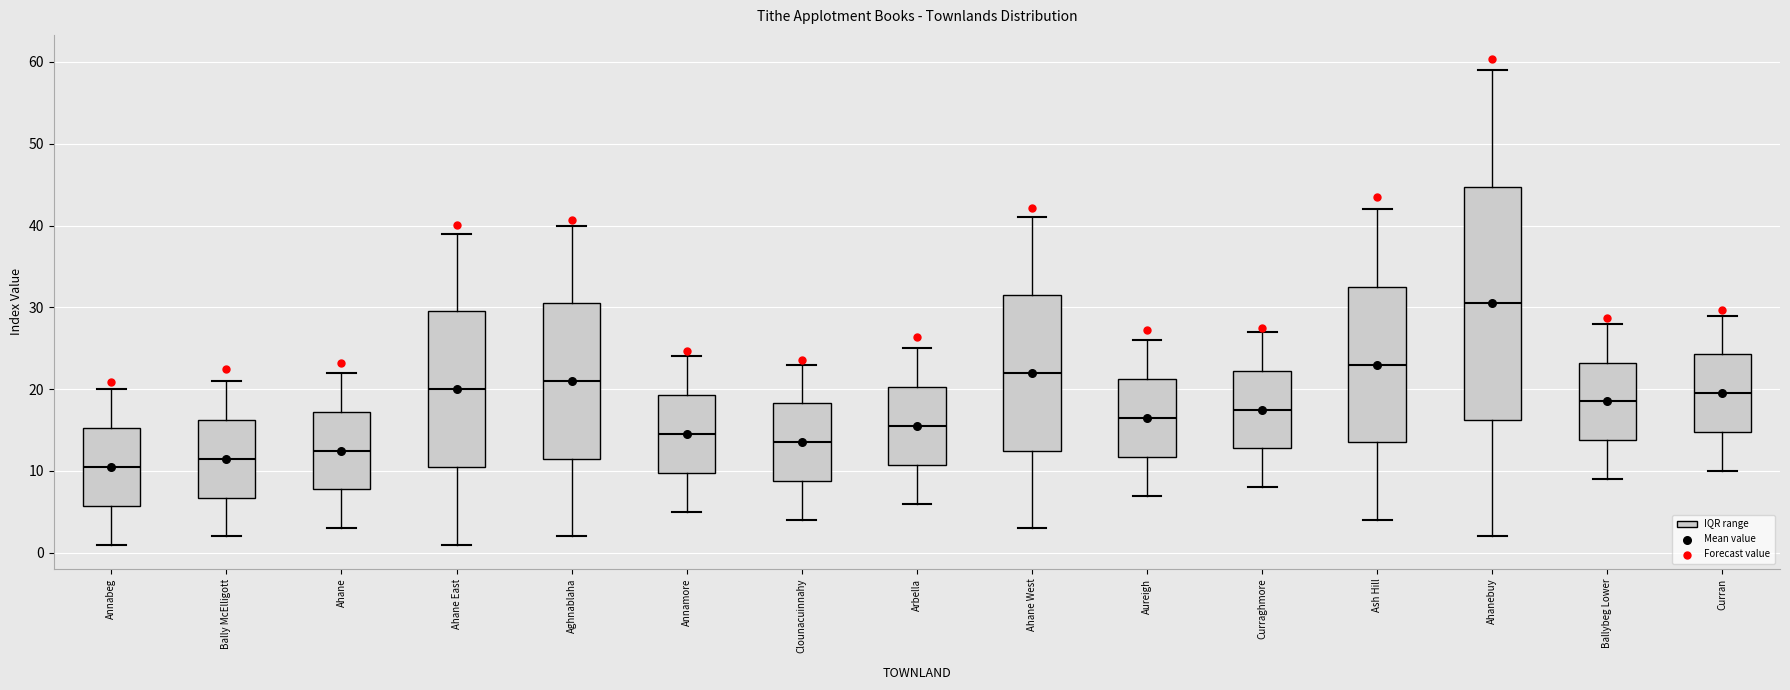

Reading left to right, transcribe this box plot: for each box, give where its median line is, the range the box spans, and where its two whiskers end, as read against the y-axis. The values are not printed on the chart, so give them approximately, as read against the axis.

Annabeg: median 11, box 6 to 15, whiskers 1 to 20
Bally McElligott: median 12, box 7 to 16, whiskers 2 to 21
Ahane: median 13, box 8 to 17, whiskers 3 to 22
Ahane East: median 20, box 11 to 30, whiskers 1 to 39
Aghnablaha: median 21, box 12 to 31, whiskers 2 to 40
Annamore: median 15, box 10 to 19, whiskers 5 to 24
Clounacuinnahy: median 14, box 9 to 18, whiskers 4 to 23
Arbella: median 16, box 11 to 20, whiskers 6 to 25
Ahane West: median 22, box 13 to 32, whiskers 3 to 41
Aureigh: median 17, box 12 to 21, whiskers 7 to 26
Curraghmore: median 18, box 13 to 22, whiskers 8 to 27
Ash Hill: median 23, box 14 to 33, whiskers 4 to 42
Ahanebuy: median 31, box 16 to 45, whiskers 2 to 59
Ballybeg Lower: median 19, box 14 to 23, whiskers 9 to 28
Curran: median 20, box 15 to 24, whiskers 10 to 29